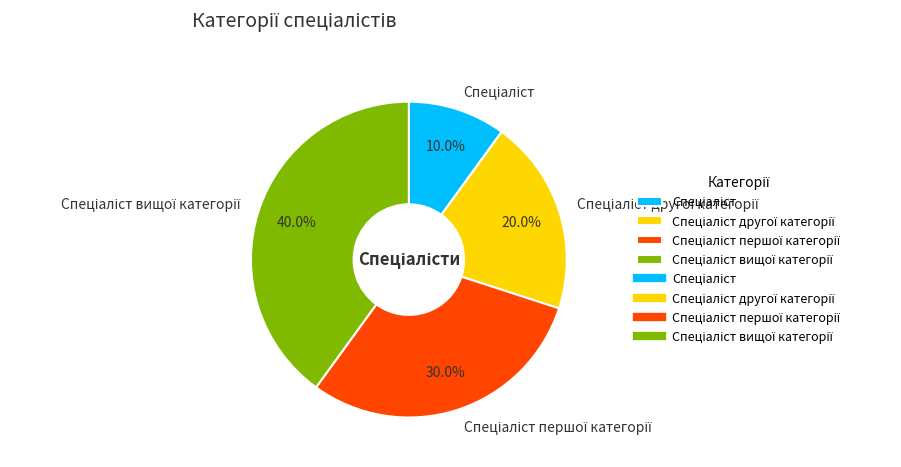

Is there any slice that represents more than half of the pie?

No